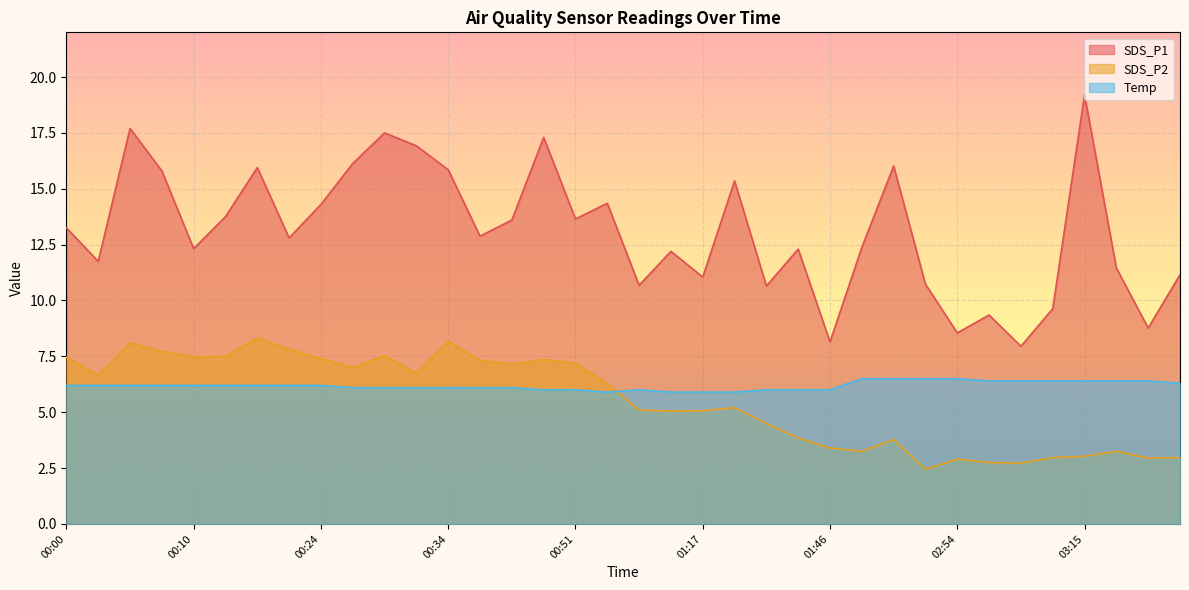

True or false: SDS_P1 has a value of 8.6 at 02:54.

True